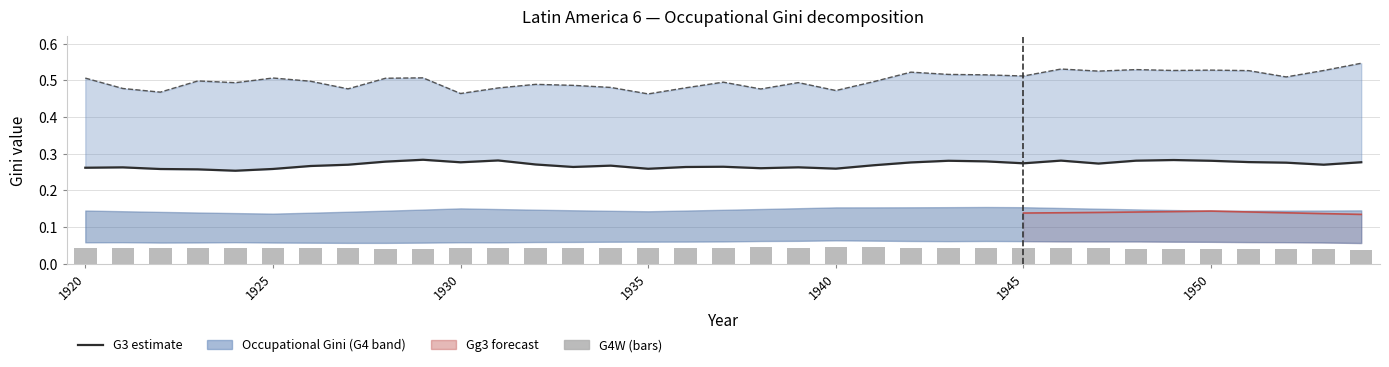

What is the value of the G3 bar at the 18th from the left?

0.3